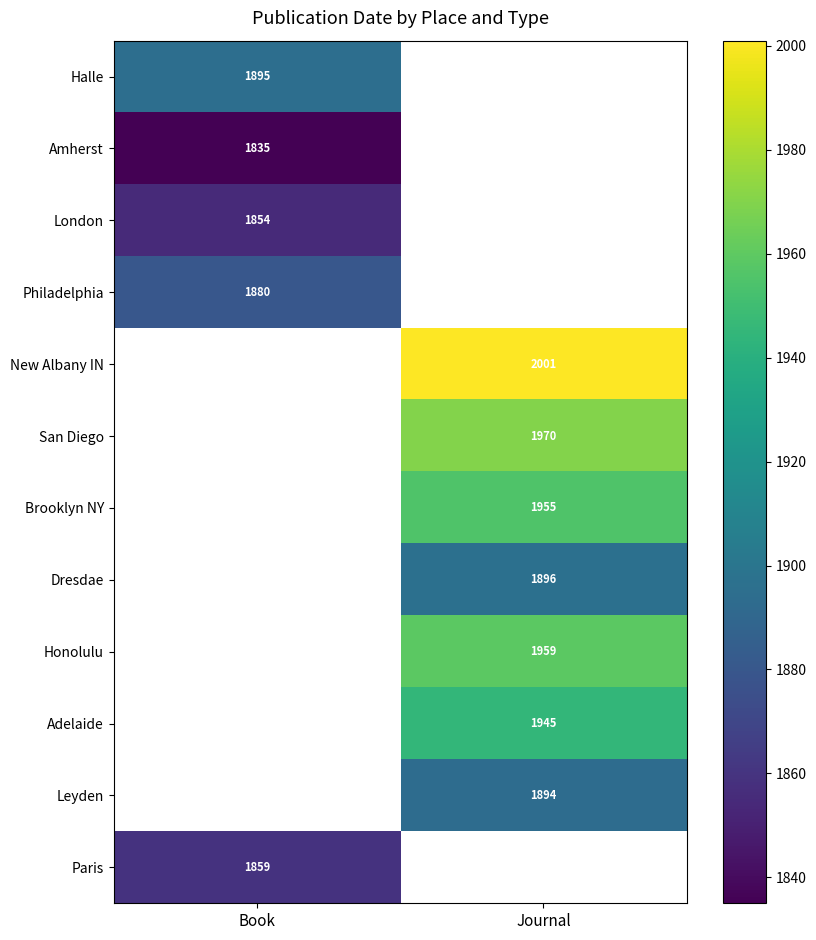

Is the value of Honolulu at Journal greater than the value of San Diego at Journal?

No